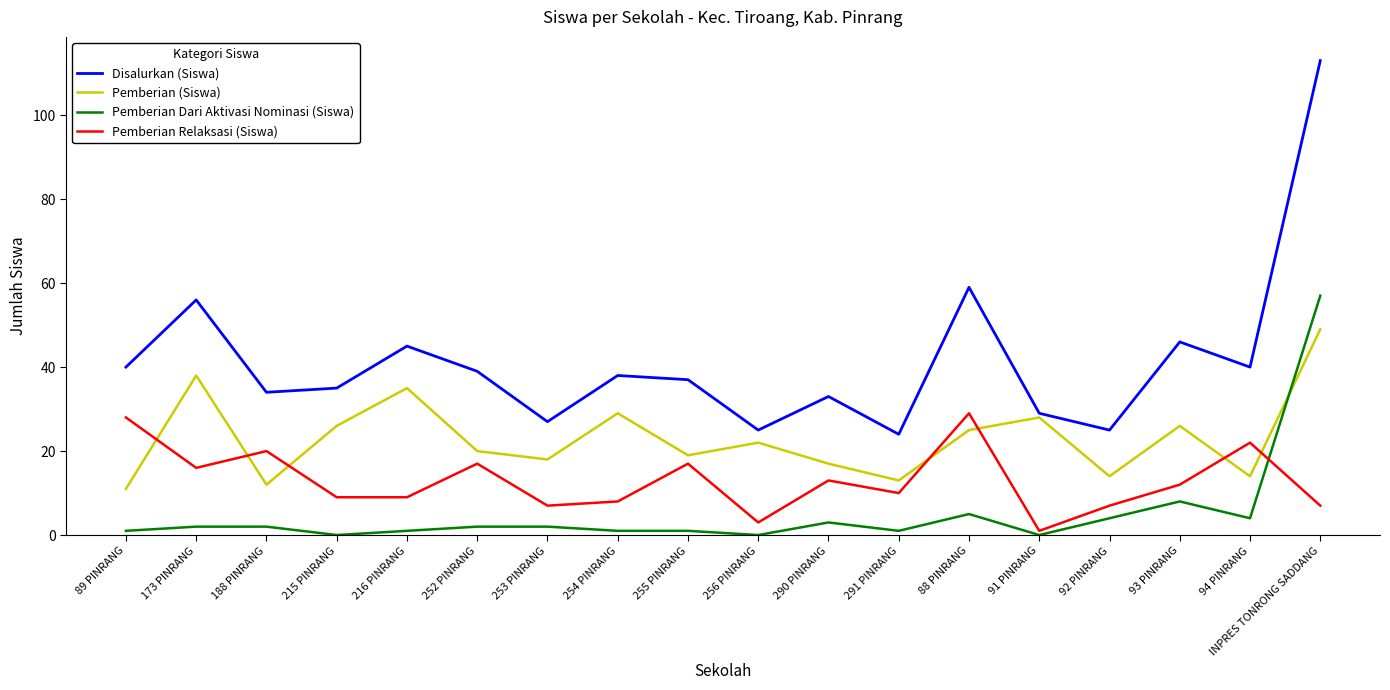

What are all the series names shown in the legend?

Disalurkan (Siswa), Pemberian (Siswa), Pemberian Dari Aktivasi Nominasi (Siswa), Pemberian Relaksasi (Siswa)